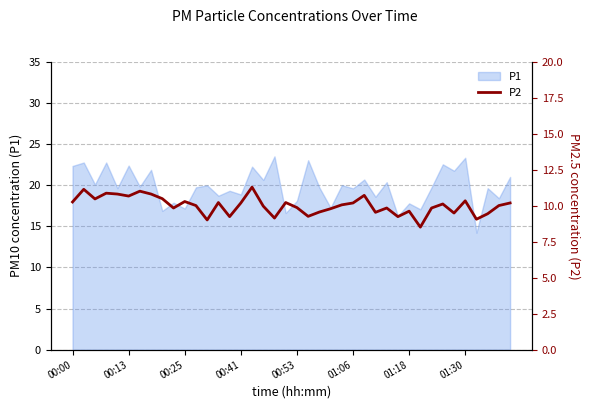

What is the maximum value shown in the chart?

11.3